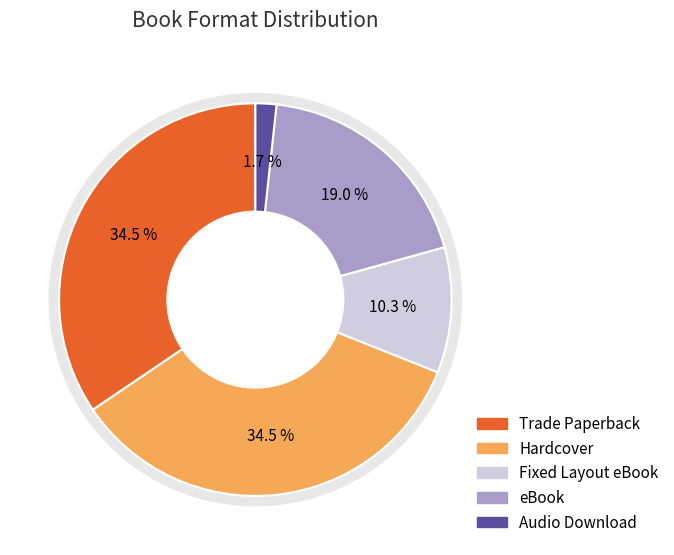

True or false: Hardcover accounts for 34% of the total.

True